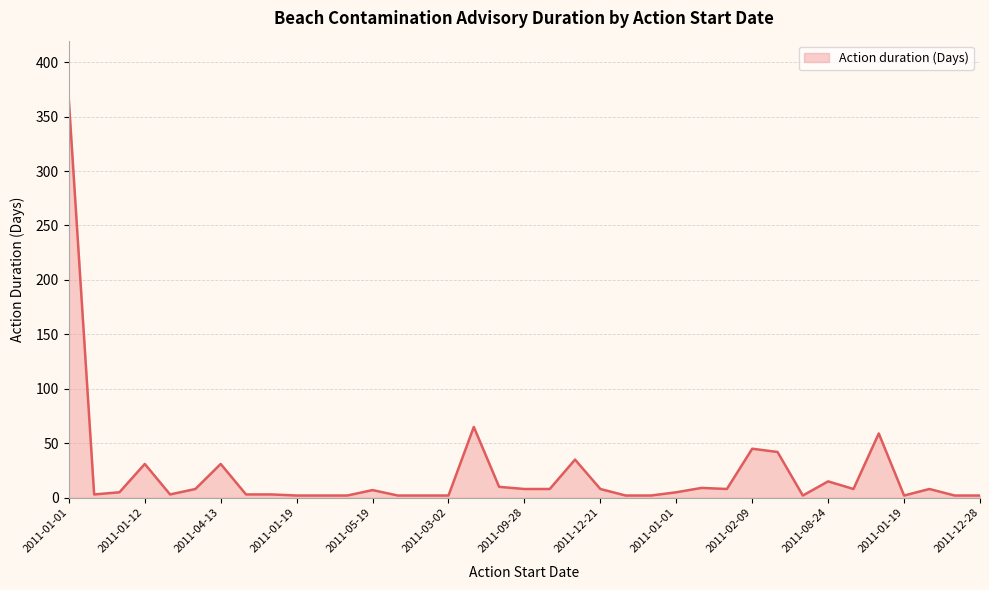

What is the difference between the maximum and minimum values?

363